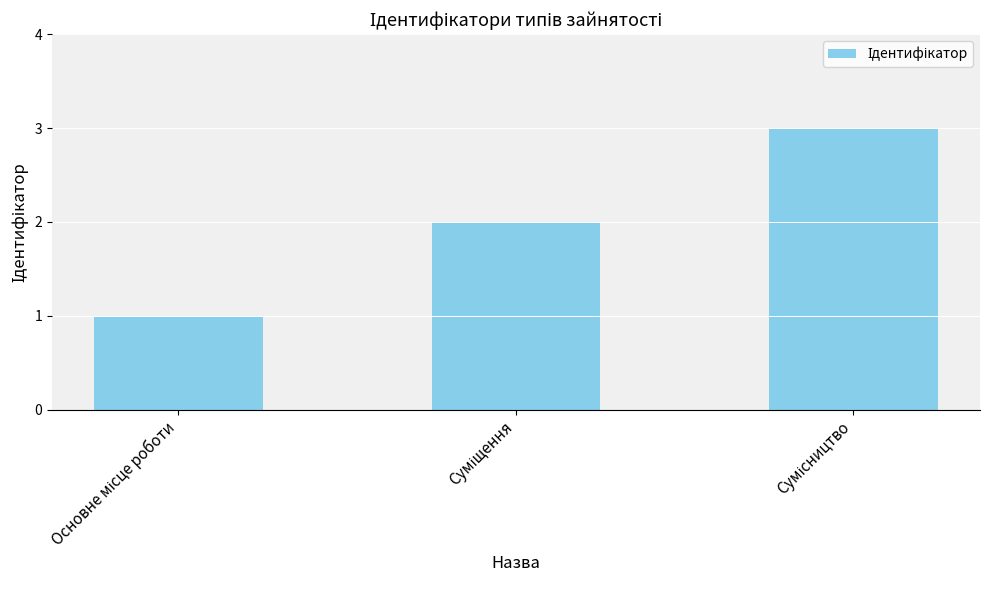

Count the values in the range 1 to 3.

3